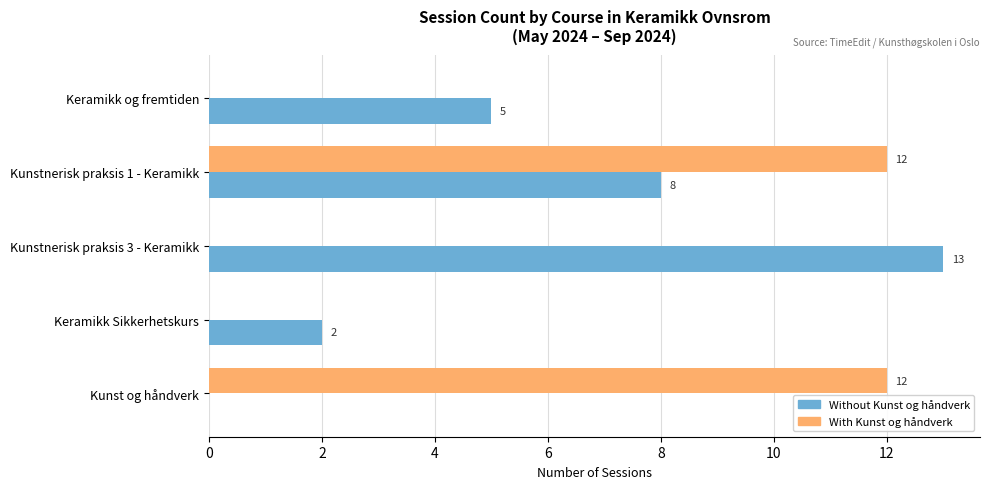

Which series has the largest total across all categories?

Without Kunst og håndverk